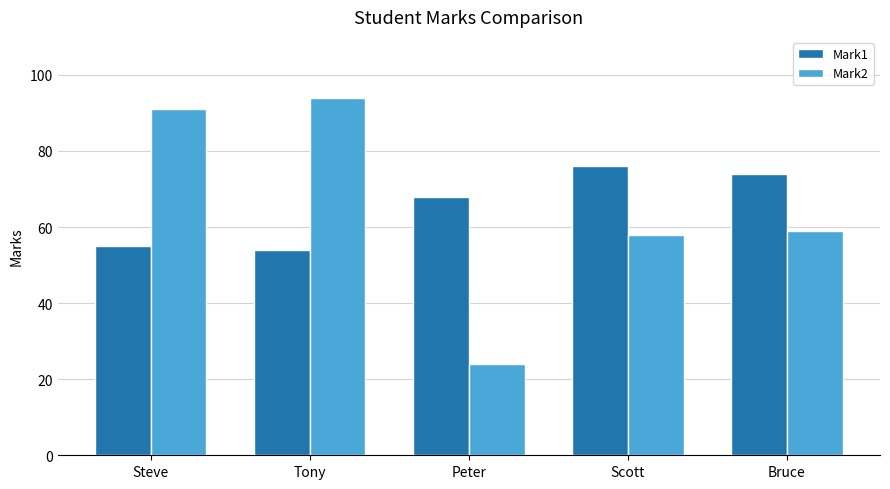

Between Steve and Peter, which series saw the biggest shift?

Mark2